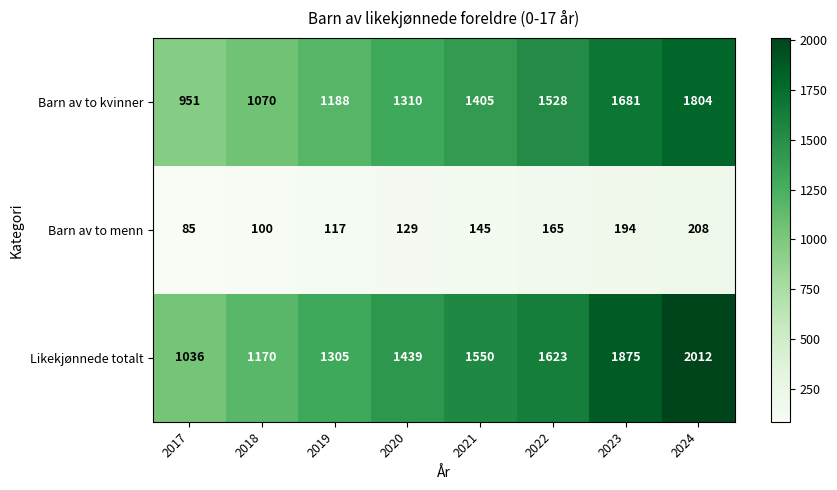

Reading left to right, extract all data points from this chart.

Barn av to kvinner: 2017=951	2018=1070	2019=1188	2020=1310	2021=1405	2022=1528	2023=1681	2024=1804
Barn av to menn: 2017=85	2018=100	2019=117	2020=129	2021=145	2022=165	2023=194	2024=208
Likekjønnede totalt: 2017=1036	2018=1170	2019=1305	2020=1439	2021=1550	2022=1623	2023=1875	2024=2012